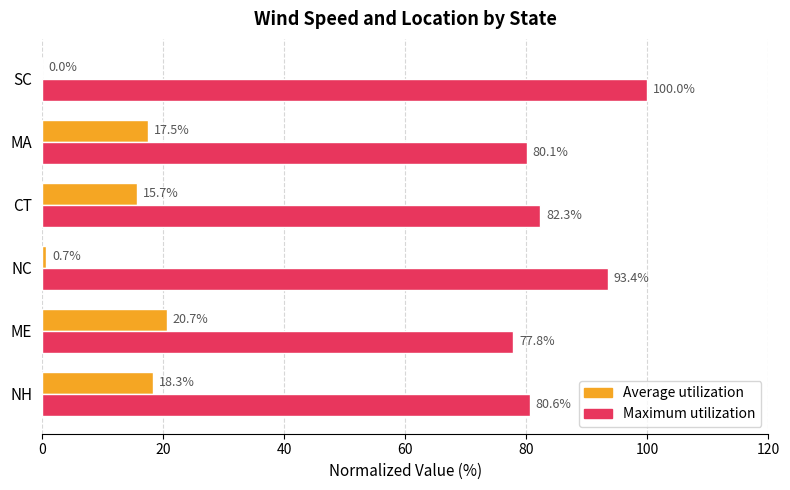

Which category has the highest value in the Maximum utilization series?

SC